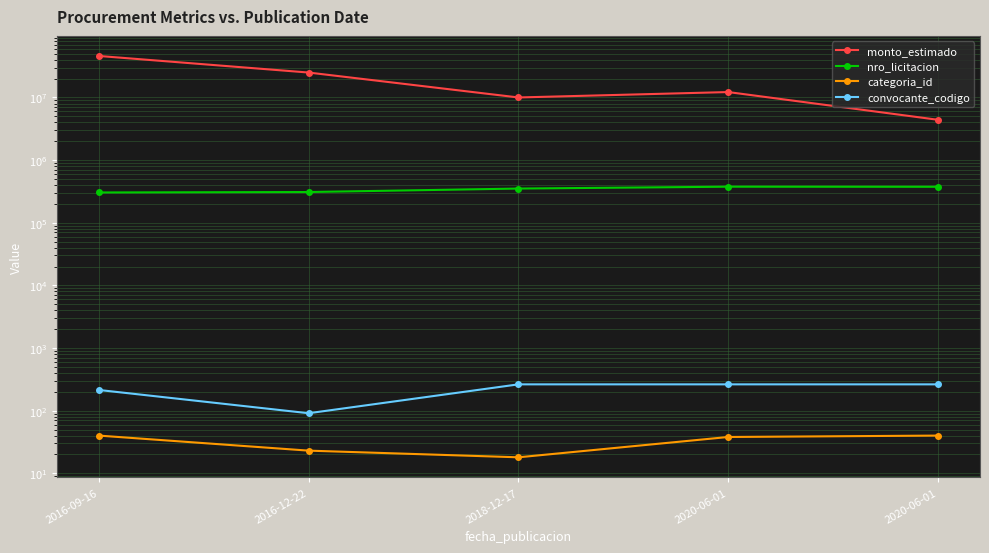

At which label is nro_licitacion closest to 340351?

2018-12-17